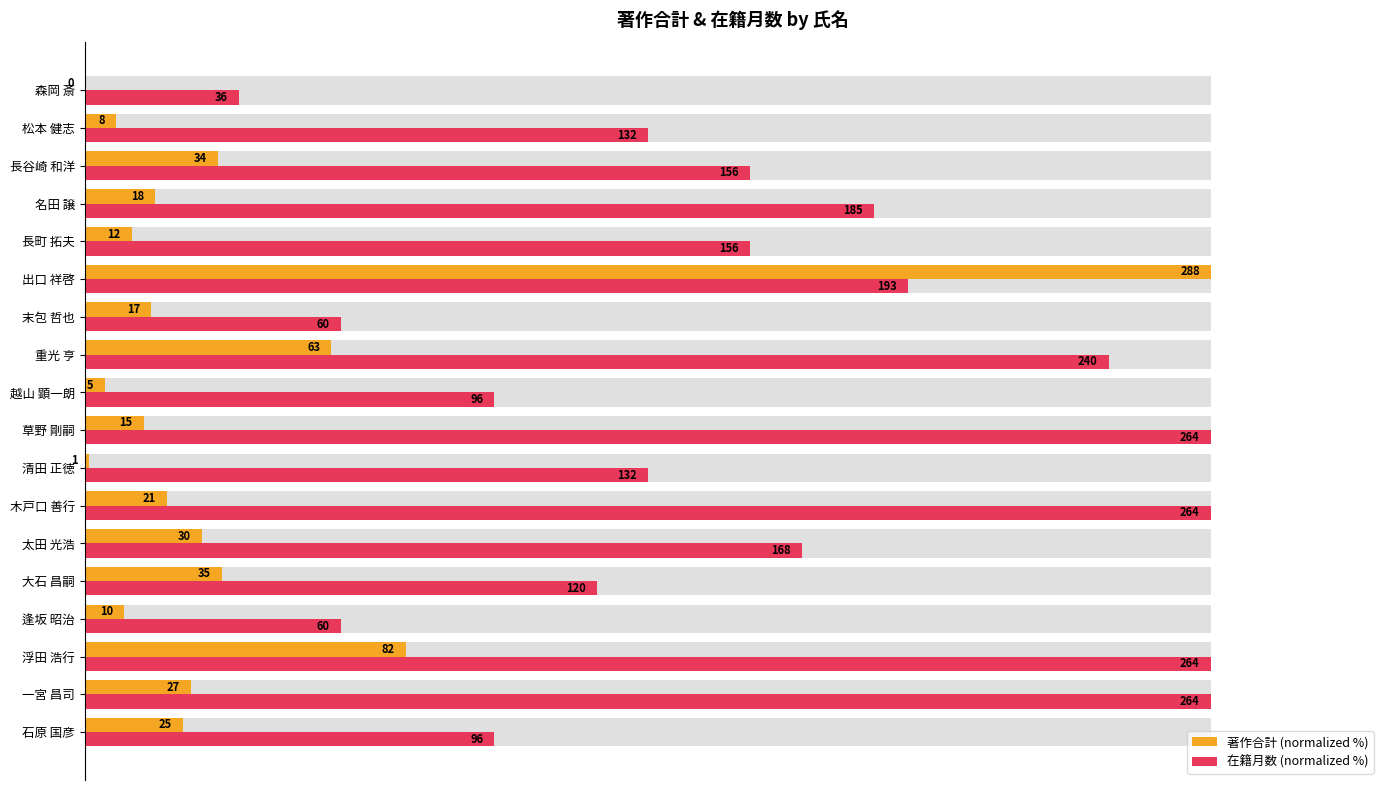

How many groups of bars are there?

18